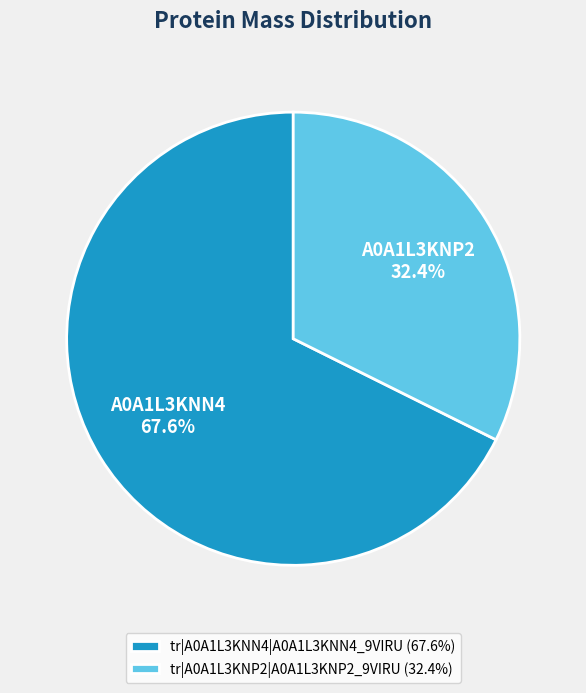

What is the total percentage of tr|A0A1L3KNP2|A0A1L3KNP2_9VIRU and tr|A0A1L3KNN4|A0A1L3KNN4_9VIRU?

100.0%